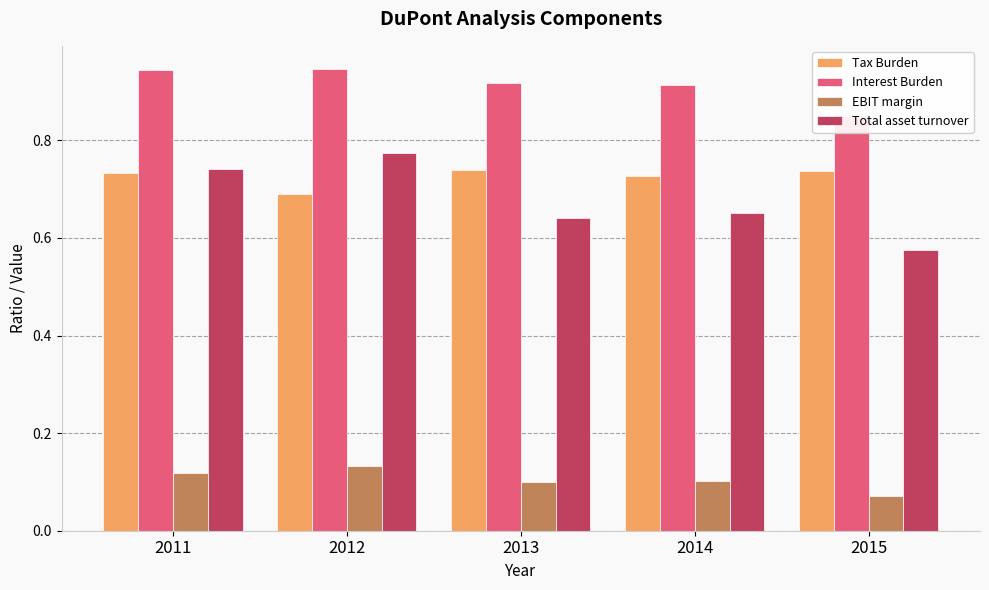

True or false: Tax Burden has a value of 1.0 at 2013.

False